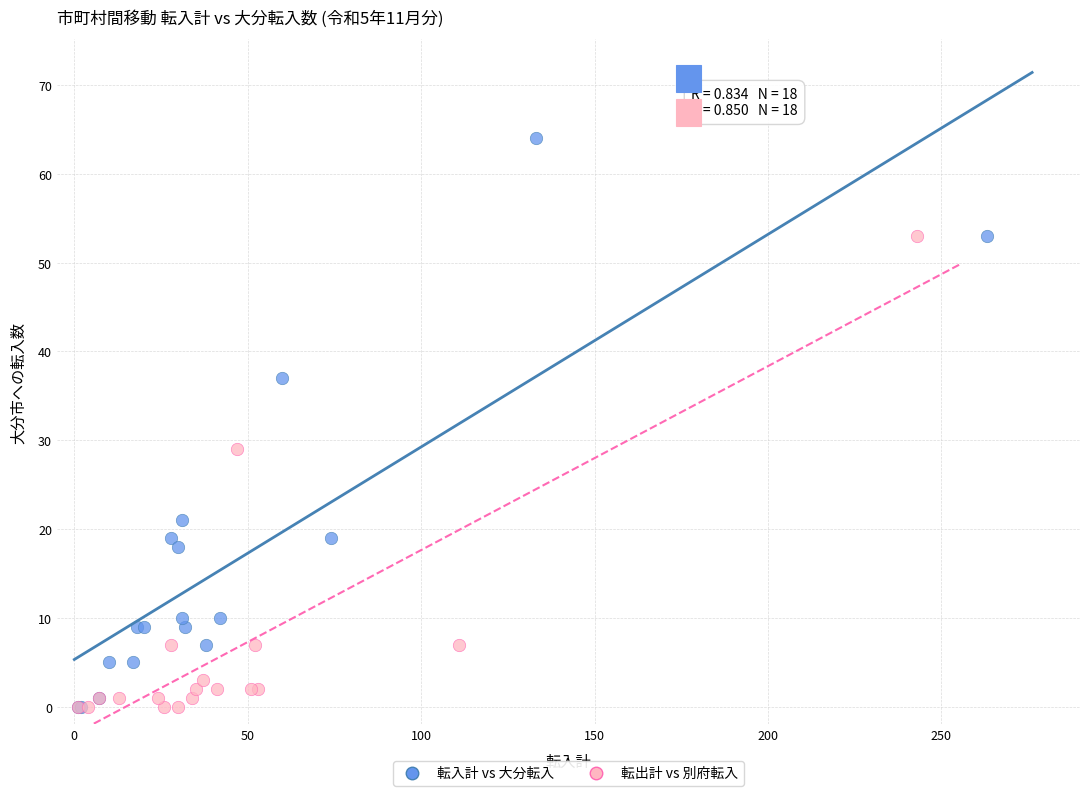

Which series has the largest Y range (max minus min)?

転入計 vs 大分転入